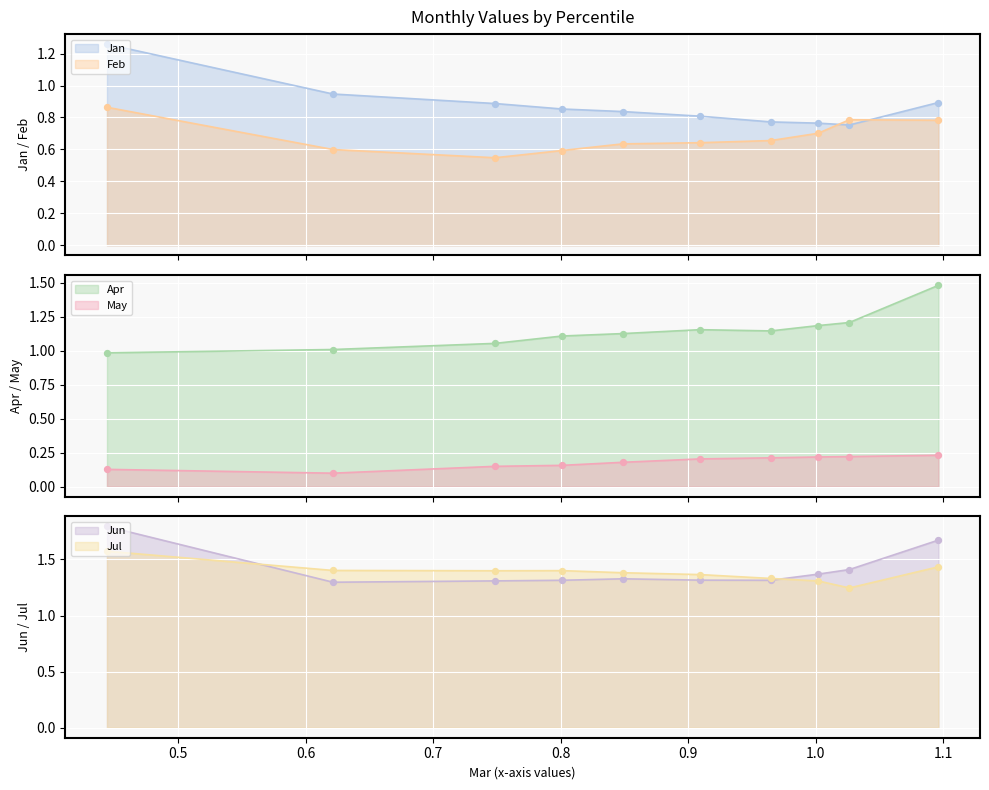

Which series has the largest Y range (max minus min)?

Jan